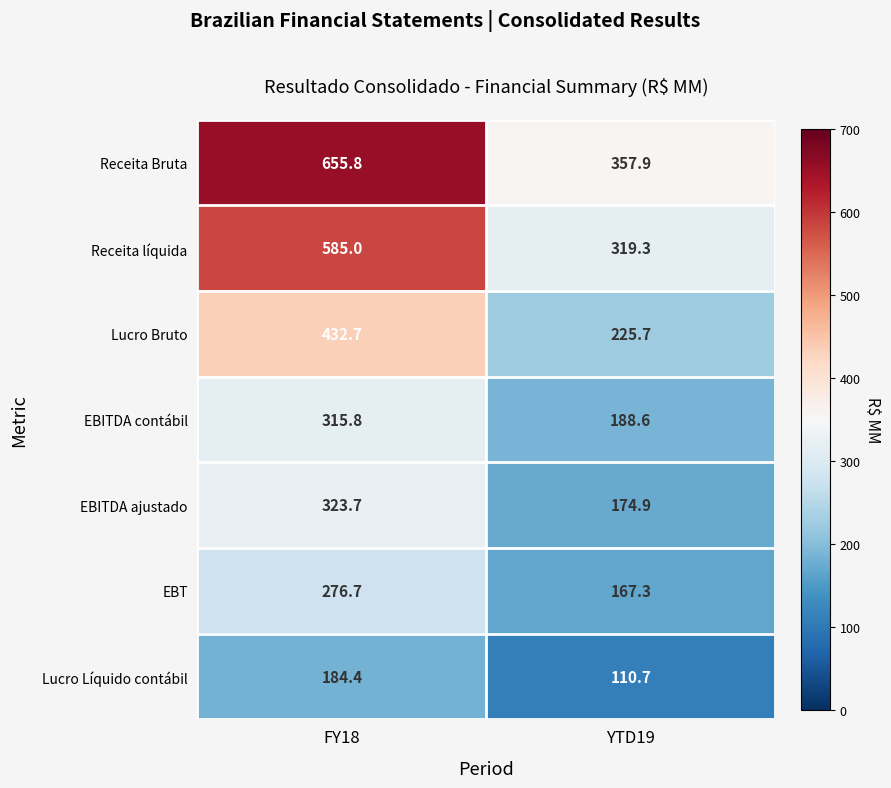

At how many categories does at least one series exceed 528?

1